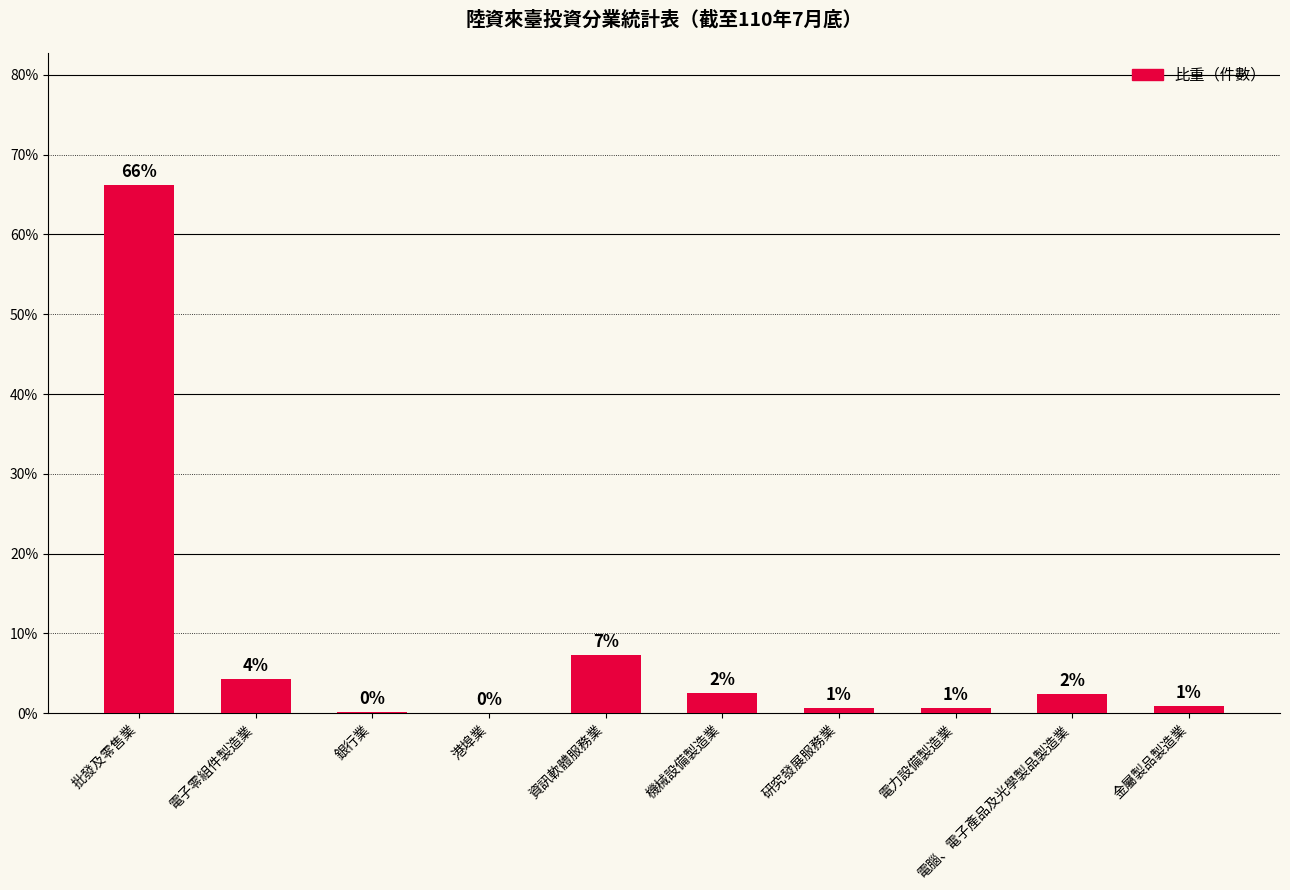

What is the label of the 6th bar from the left?

機械設備製造業